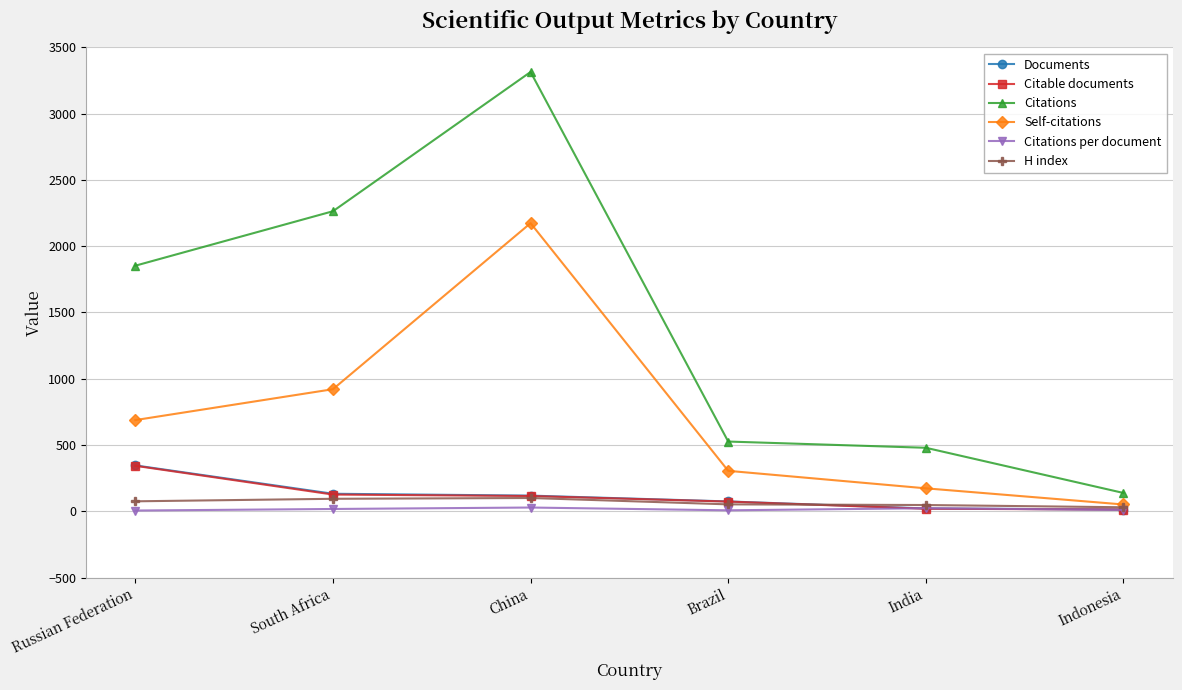

How many data points in Citations per document are less than 17?

3